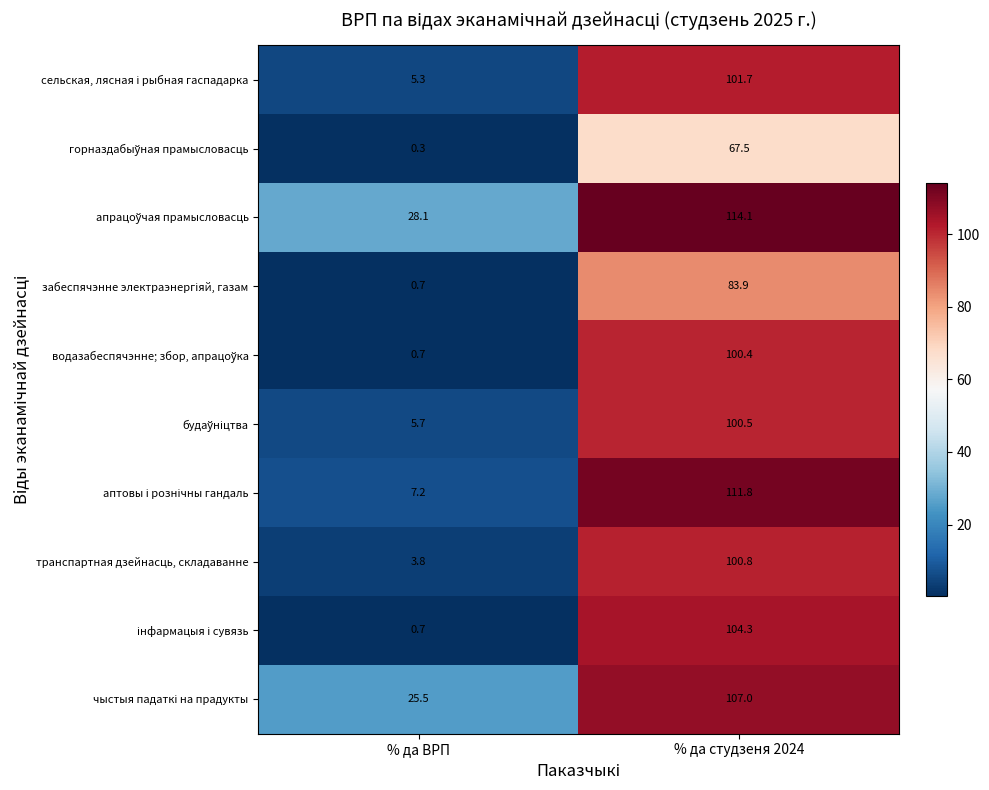

What is the sum of all транспартная дзейнасць, складаванне values?

104.6